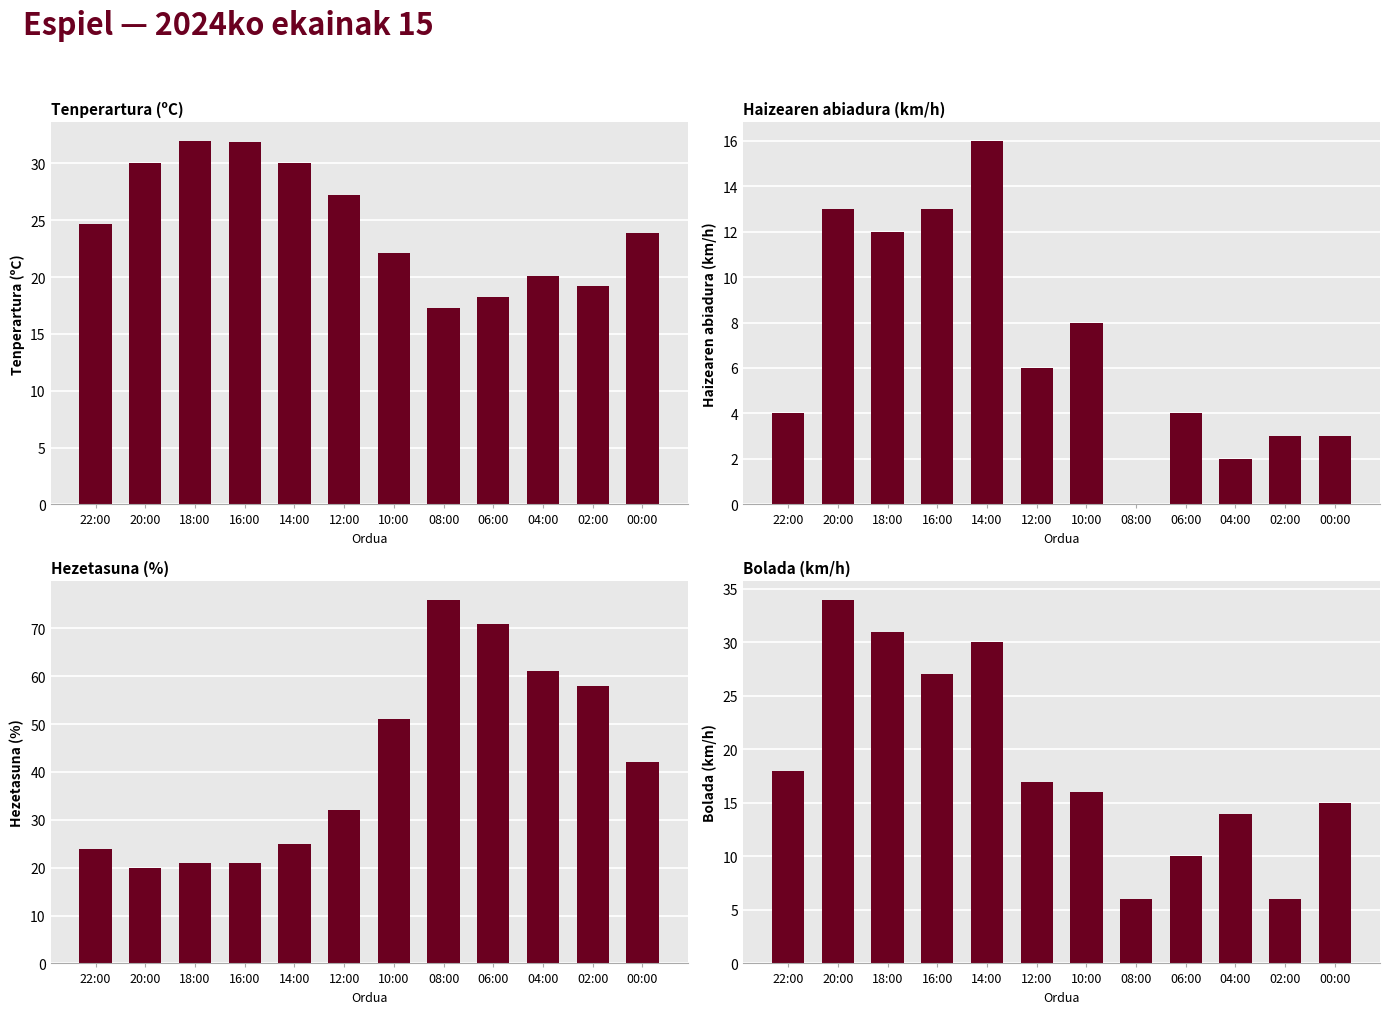

Is it true that Hezetasuna (%) equals 73.2 at 10:00?

False